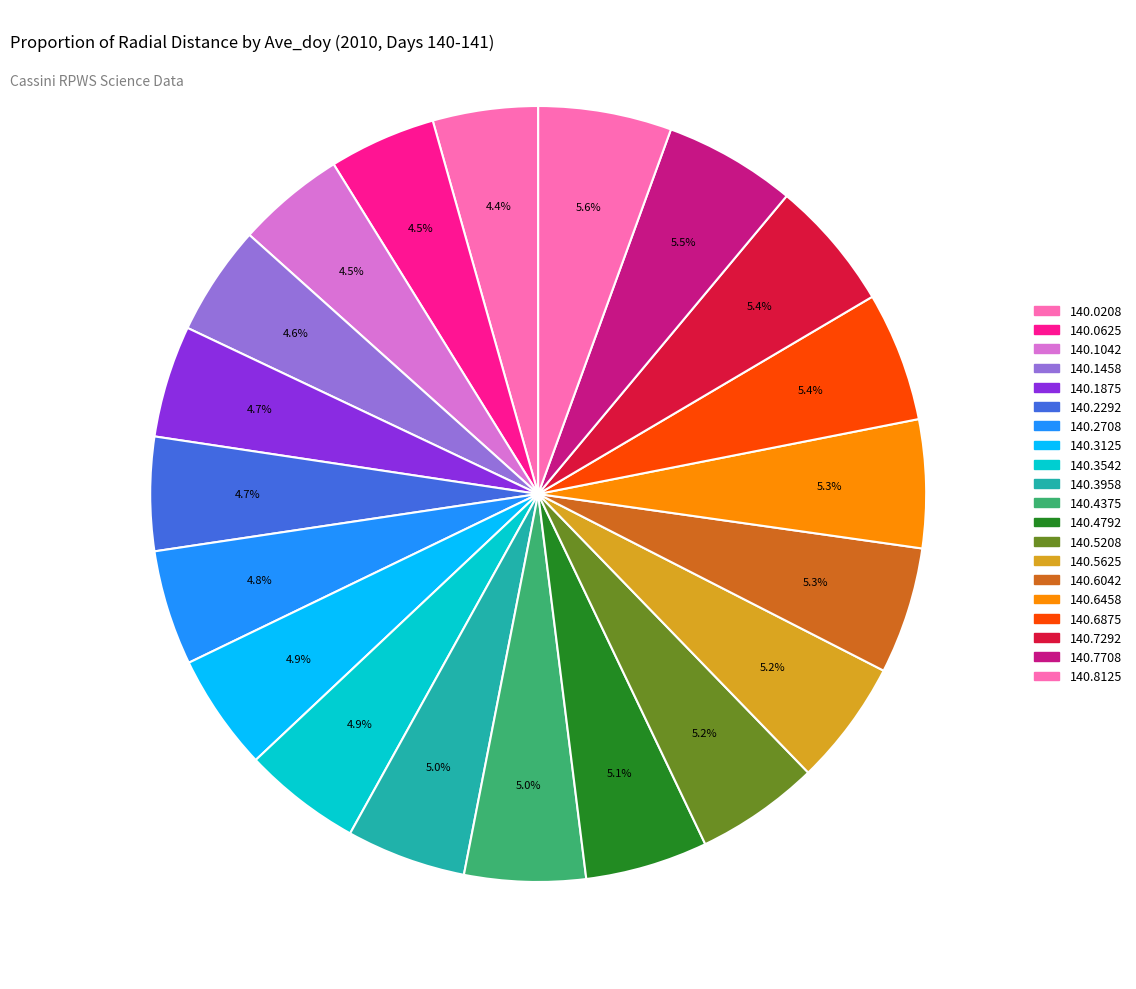

How many segments does this pie chart have?

20